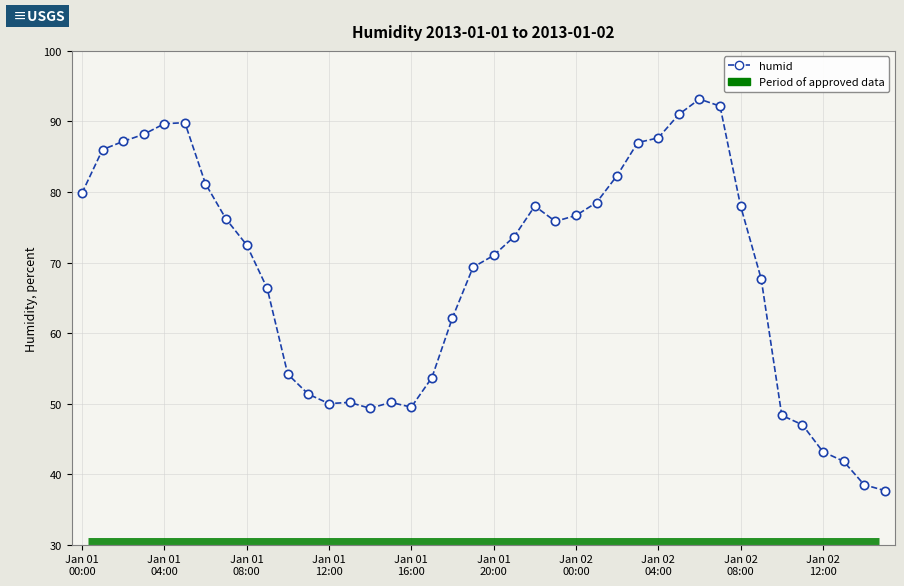

What is the smallest value displayed?

37.7